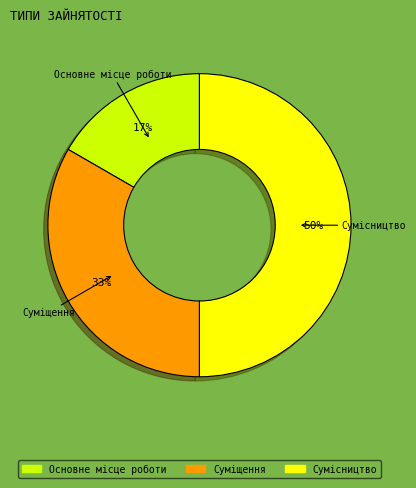

Which slice is the largest?

Сумісництво